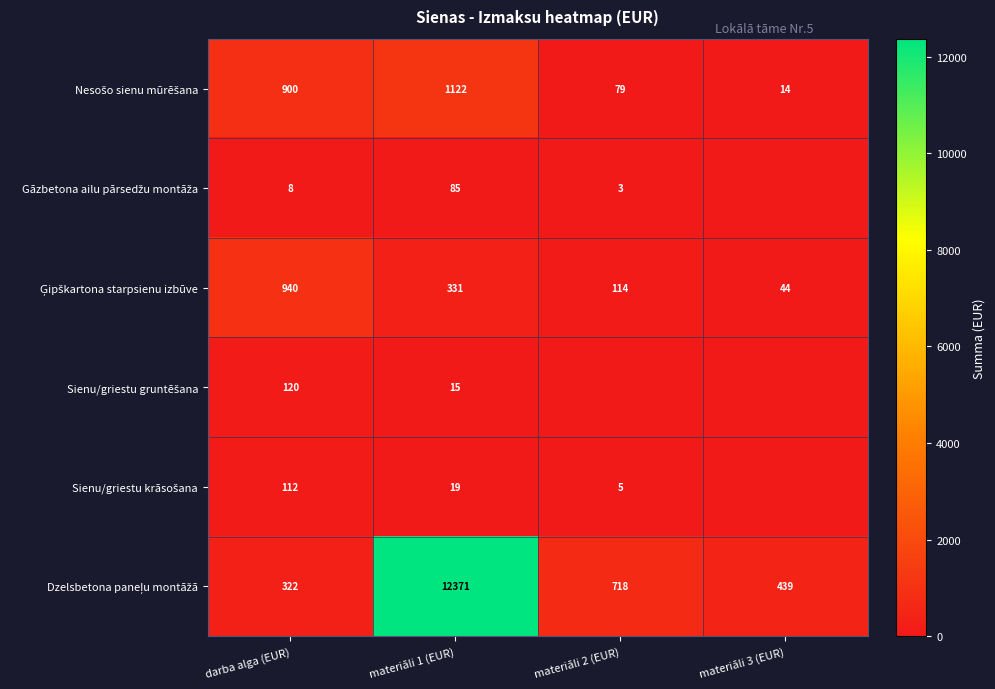

What is the total value across all series at materiāli 1 (EUR)?

13943